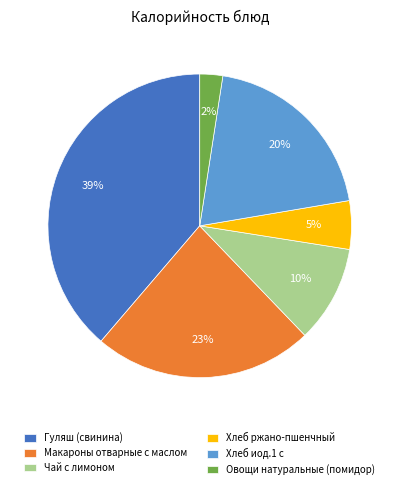

To the nearest percent, what is the difference between the Хлеб иод.1 с and Чай с лимоном slice percentages?

10%